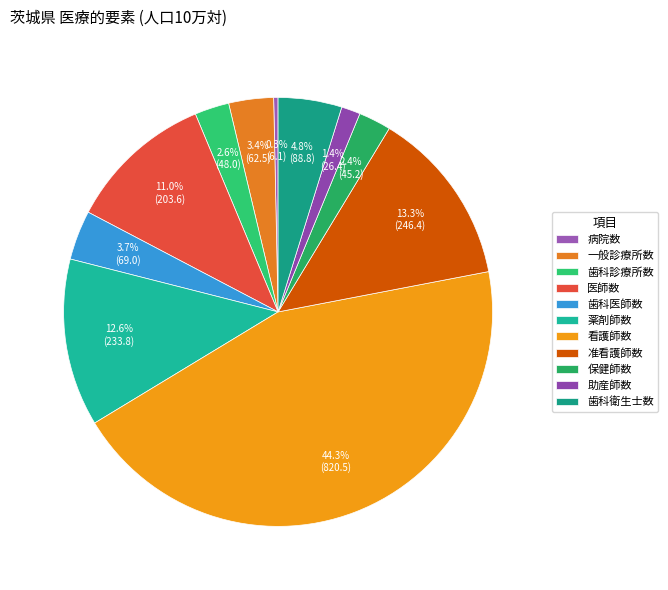

How much of the chart is everything except 保健師数?

97.6%